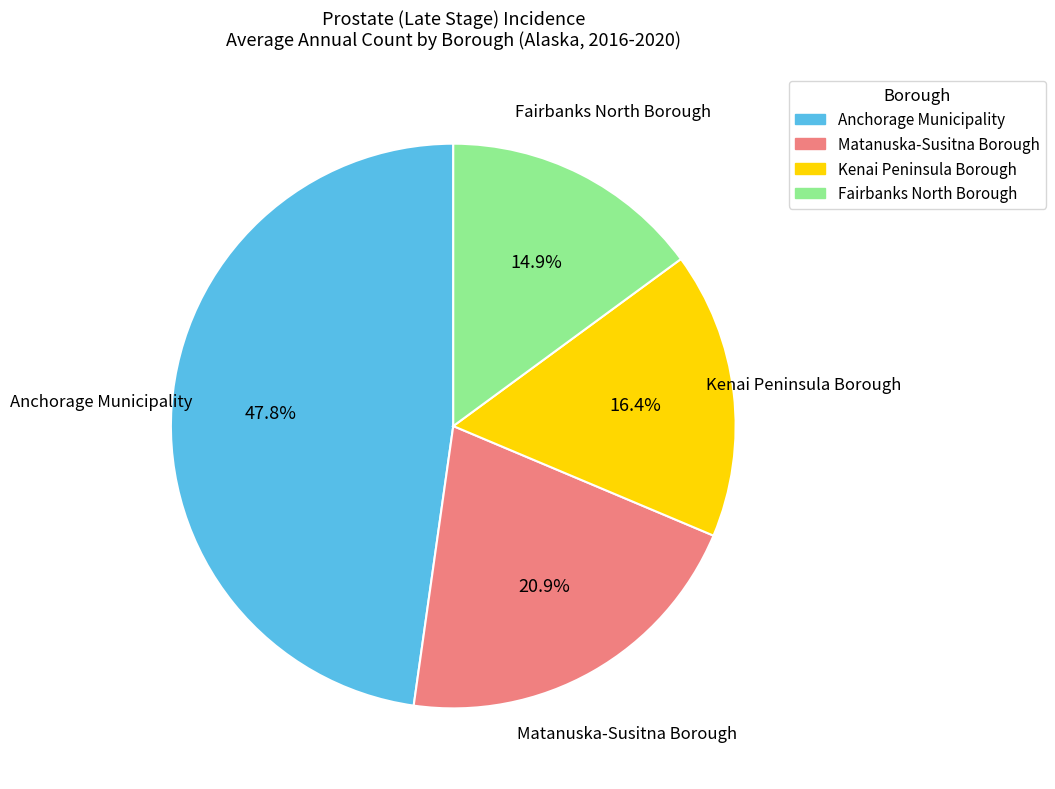

Rank the categories by value from highest to lowest.

Anchorage Municipality, Matanuska-Susitna Borough, Kenai Peninsula Borough, Fairbanks North Borough